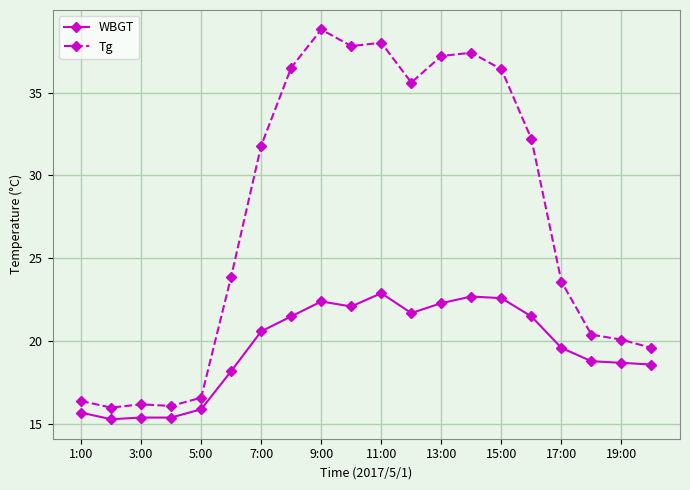

How many lines are shown in the chart?

2